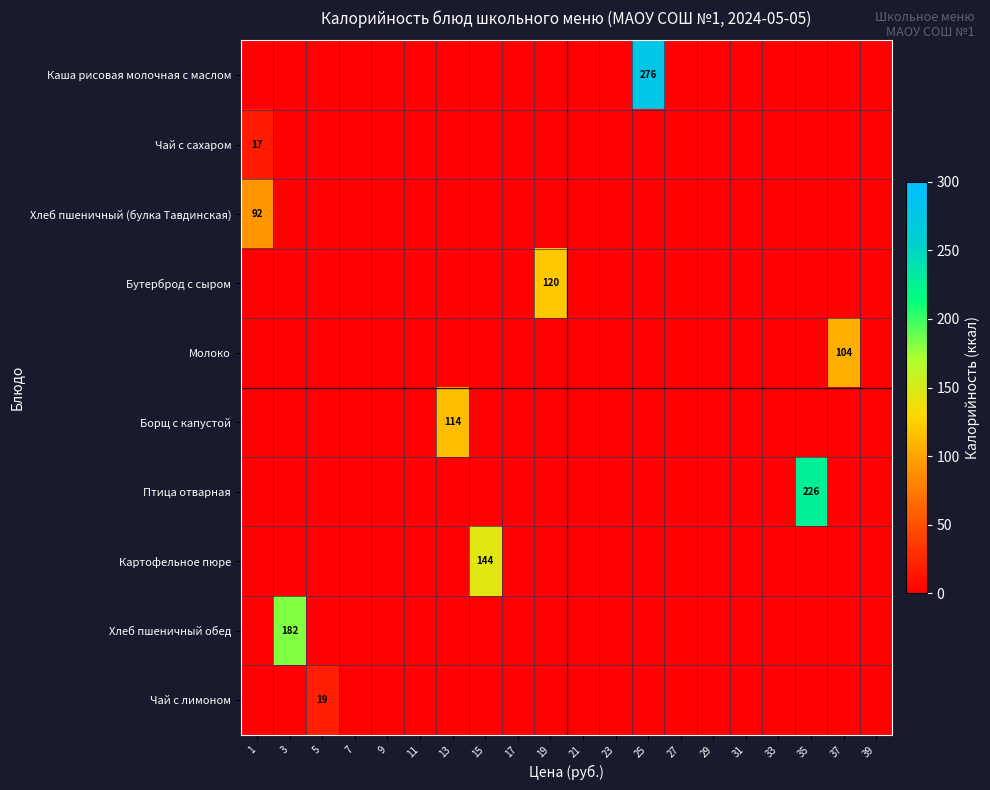

At which category does the chart reach its peak across all series?

25